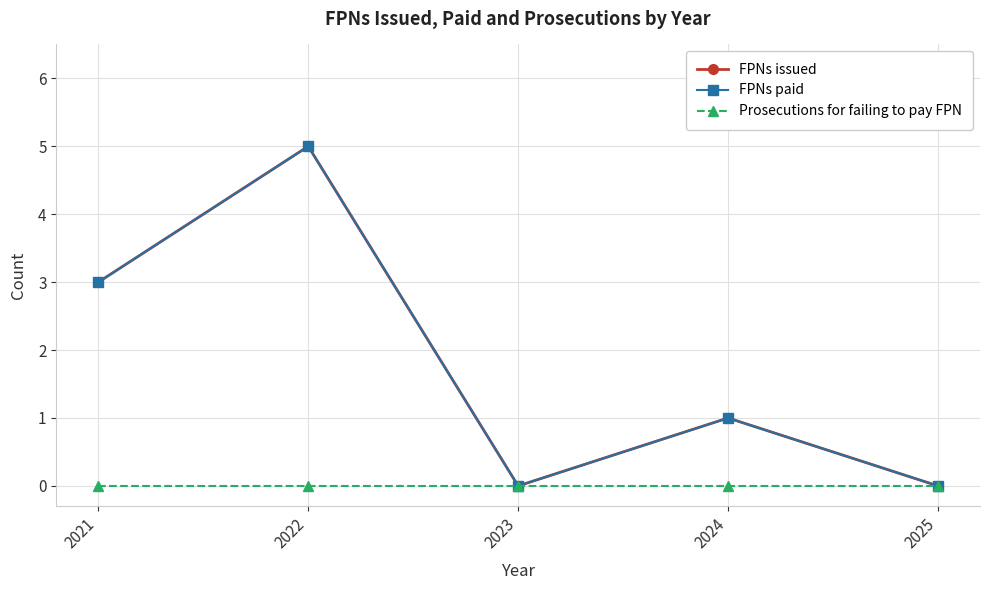

Is this an area chart (filled region under the line)?

No